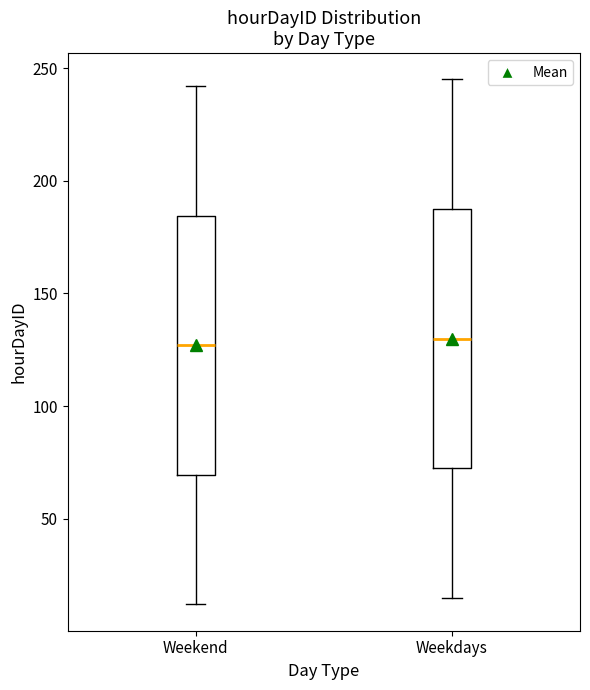

Reading left to right, transcribe this box plot: for each box, give where its median line is, the range the box spans, and where its two whiskers end, as read against the y-axis. The values are not printed on the chart, so give them approximately, as read against the axis.

Weekend: median 125, box 70 to 185, whiskers 10 to 240
Weekdays: median 130, box 75 to 190, whiskers 15 to 245